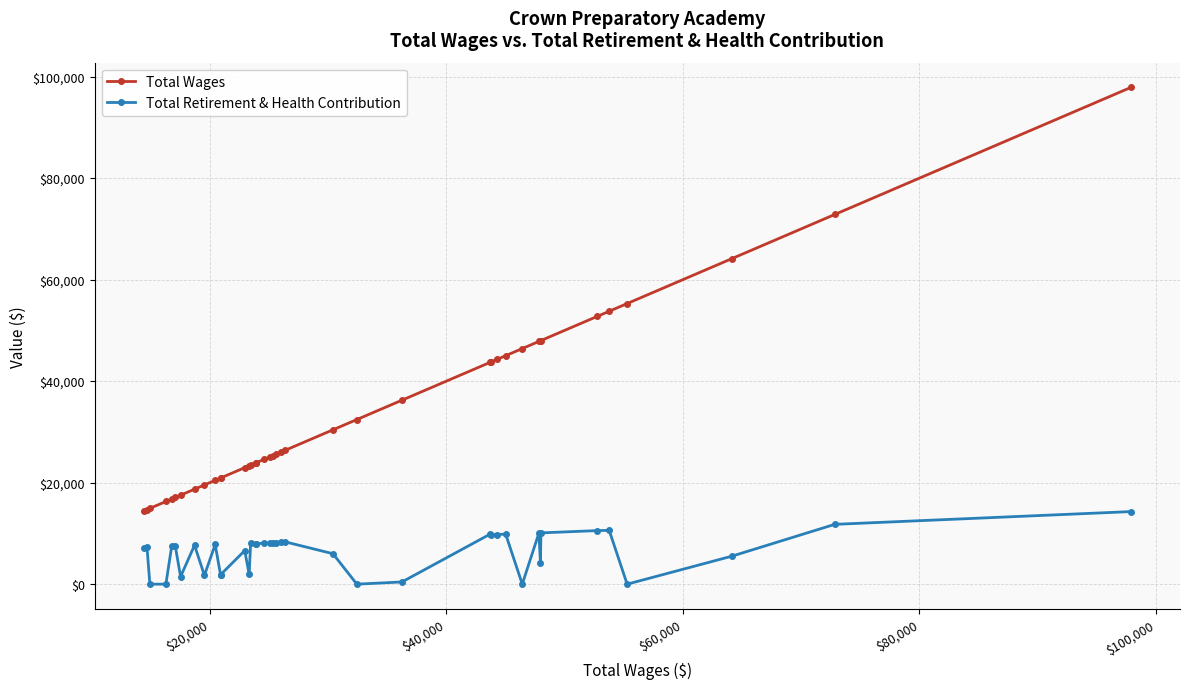

Which series has the largest total across all categories?

Total Wages